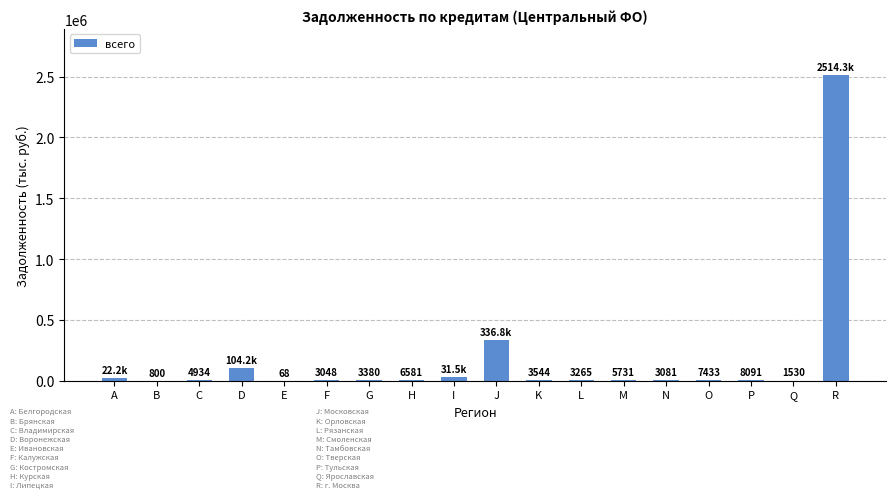

At which label does the data first exceed 5731?

A